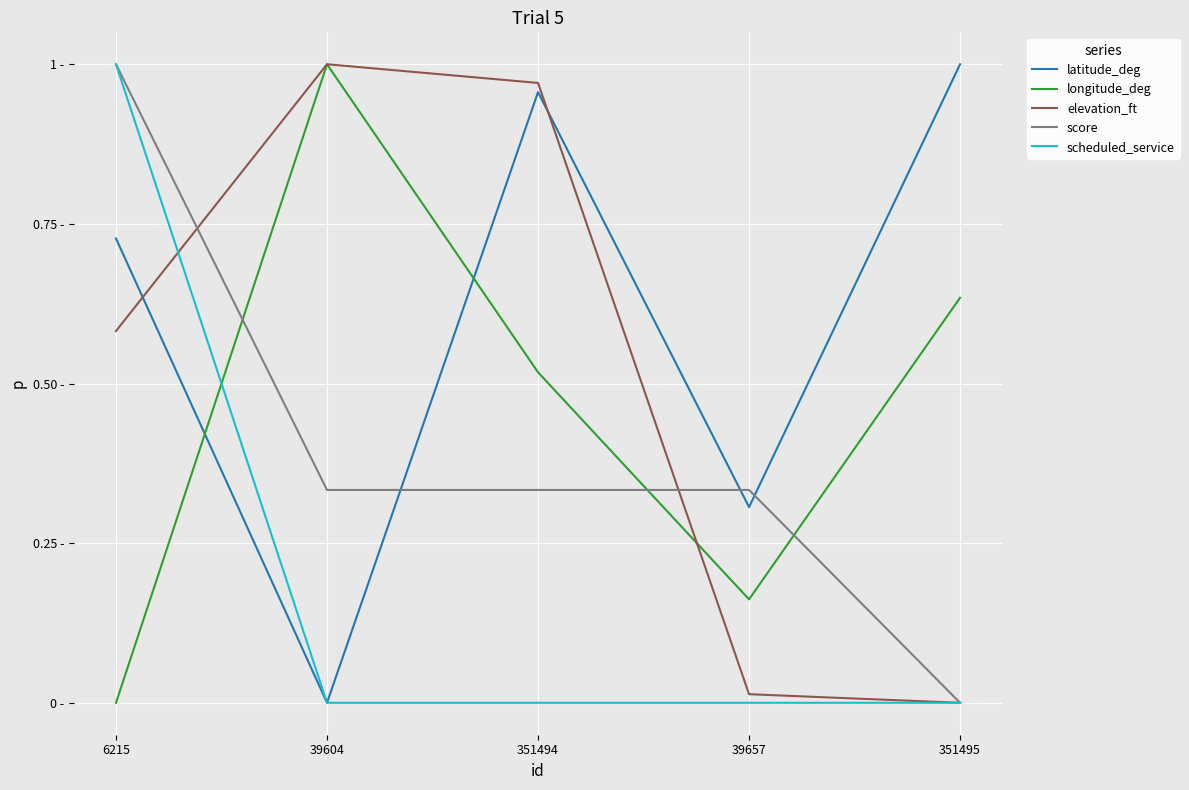

Rank the categories by elevation_ft value from lowest to highest.

351495, 39657, 6215, 351494, 39604